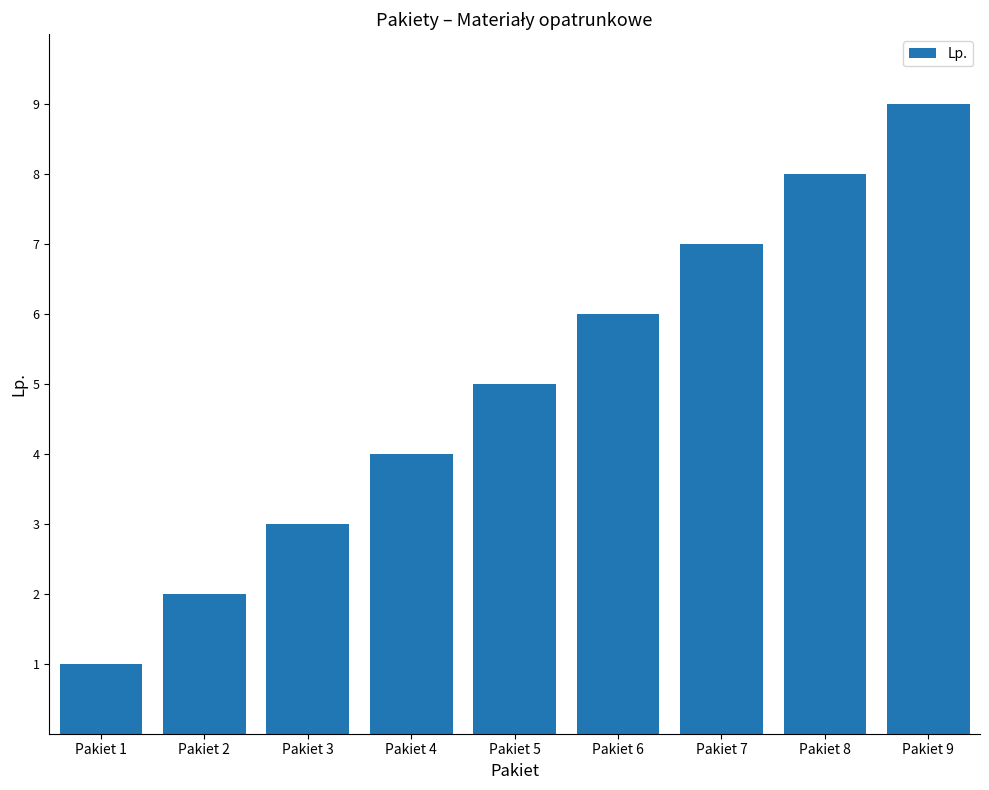

What is the ratio of the value at Pakiet 6 to the value at Pakiet 1?

6.0